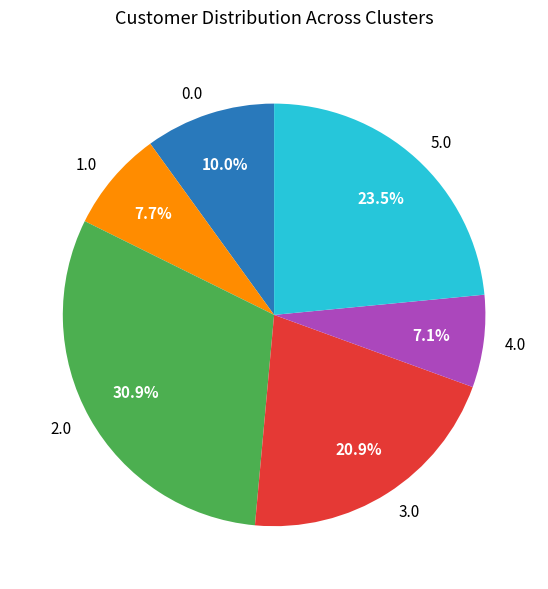

Does any single category account for the majority?

No